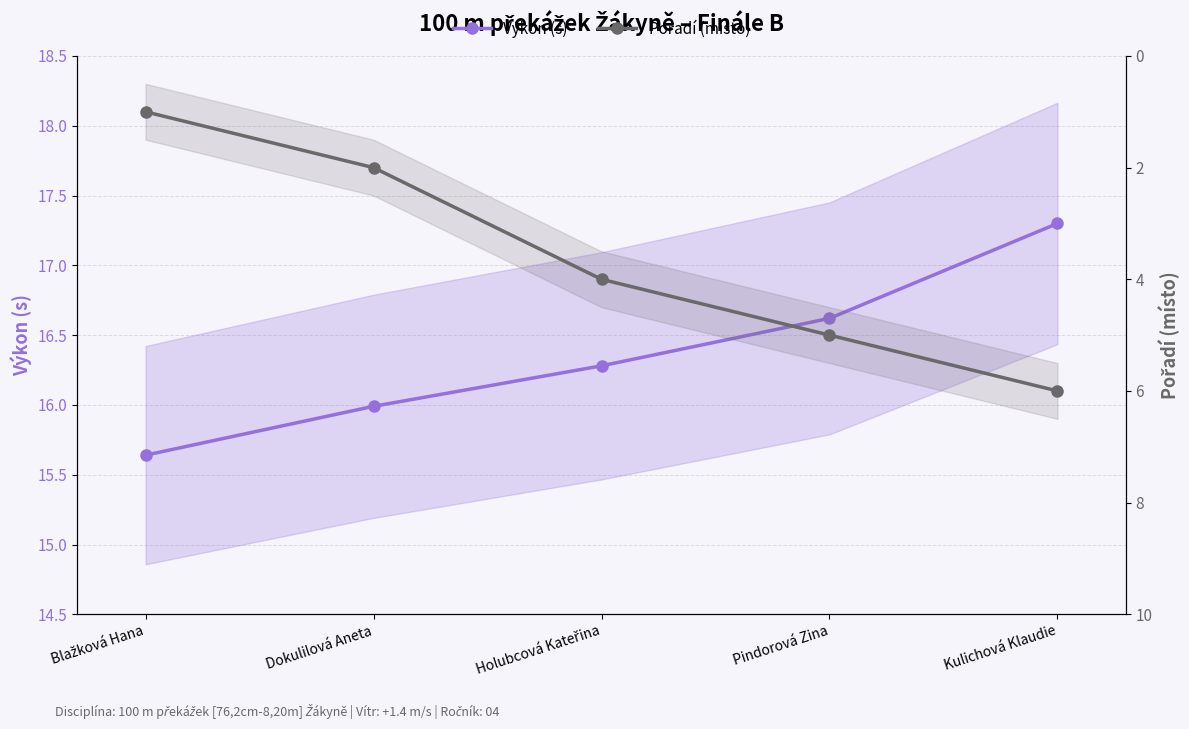

Between Dokulilová Aneta and Pindorová Zina, which series saw the biggest shift?

Pořadí (místo)